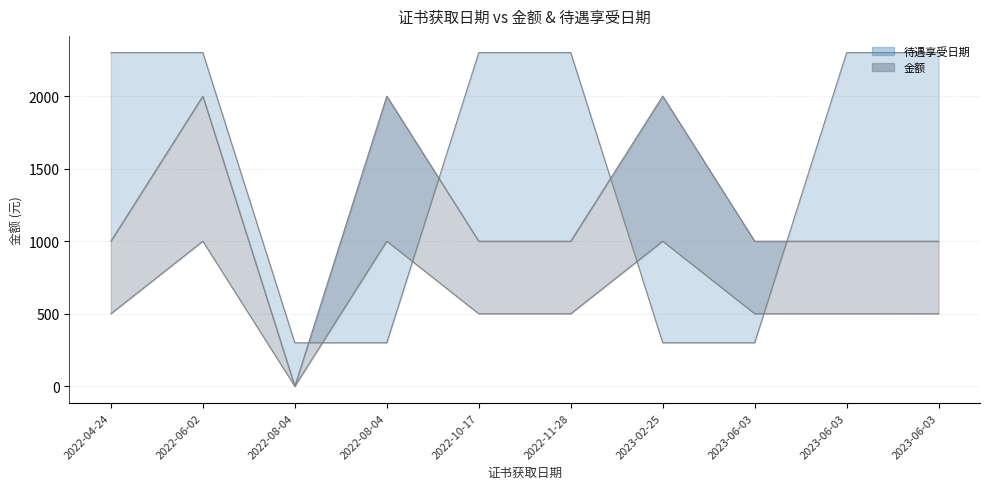

What is the value of the 待遇享受日期 point at the 6th from the left?

2300